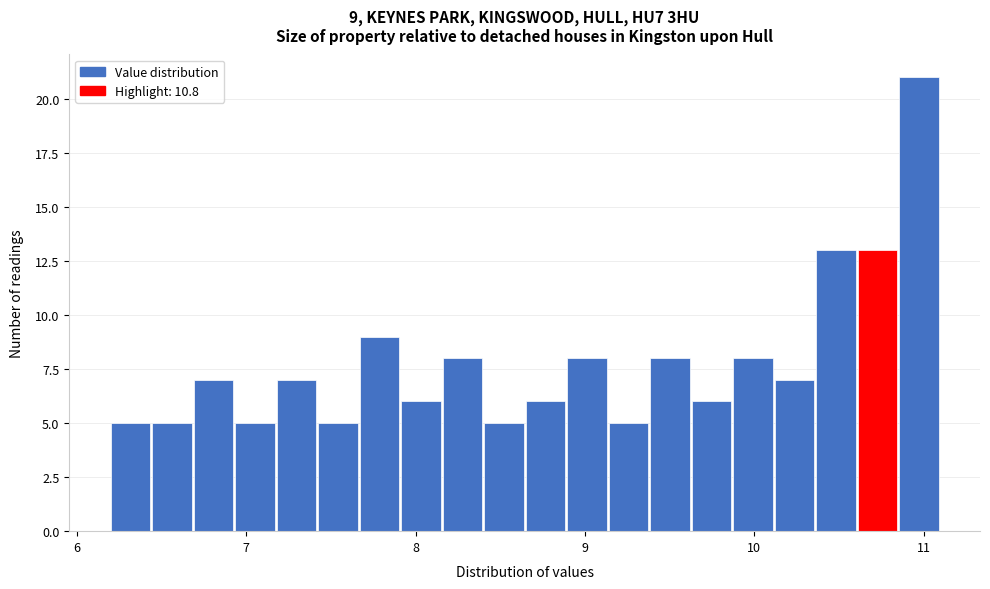

Read against the x-axis, roughly where is the centre of the tallest bar?

11.0